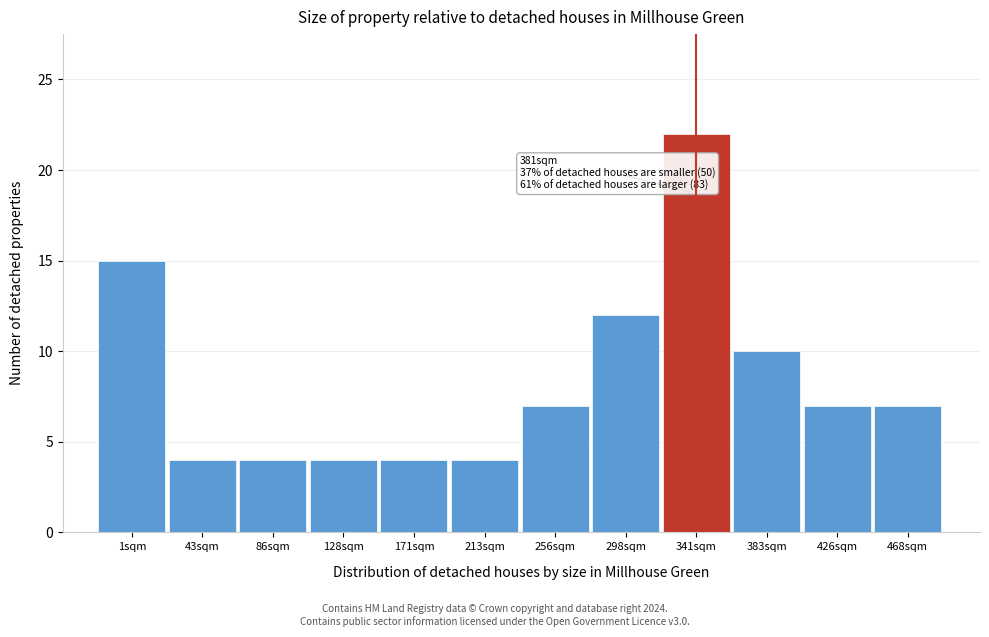

Reading left to right, transcribe all the data shown in this chart.

1sqm=15	43sqm=4	86sqm=4	128sqm=4	171sqm=4	213sqm=4	256sqm=7	298sqm=12	341sqm=22	383sqm=10	426sqm=7	468sqm=7